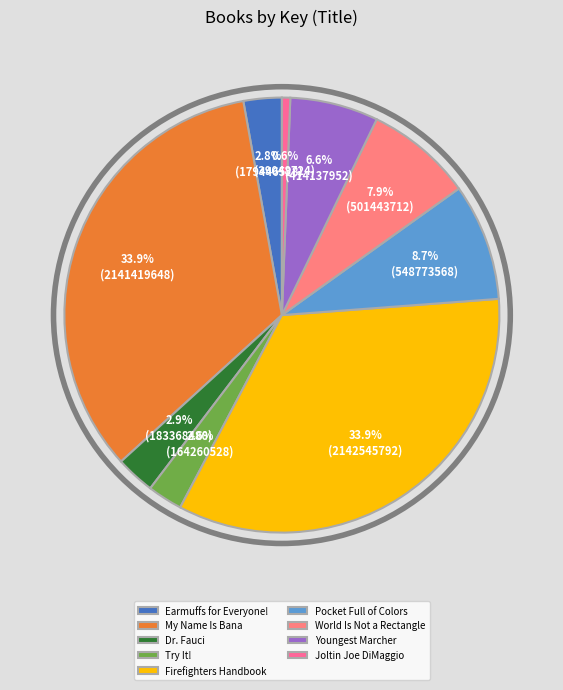

How many segments does this pie chart have?

9